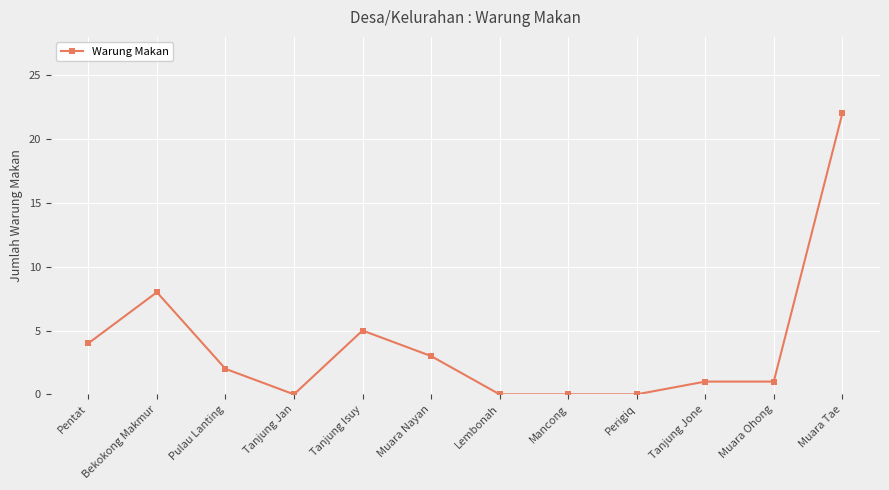

Reading left to right, list all the values displayed in this chart.

4	8	2	0	5	3	0	0	0	1	1	22